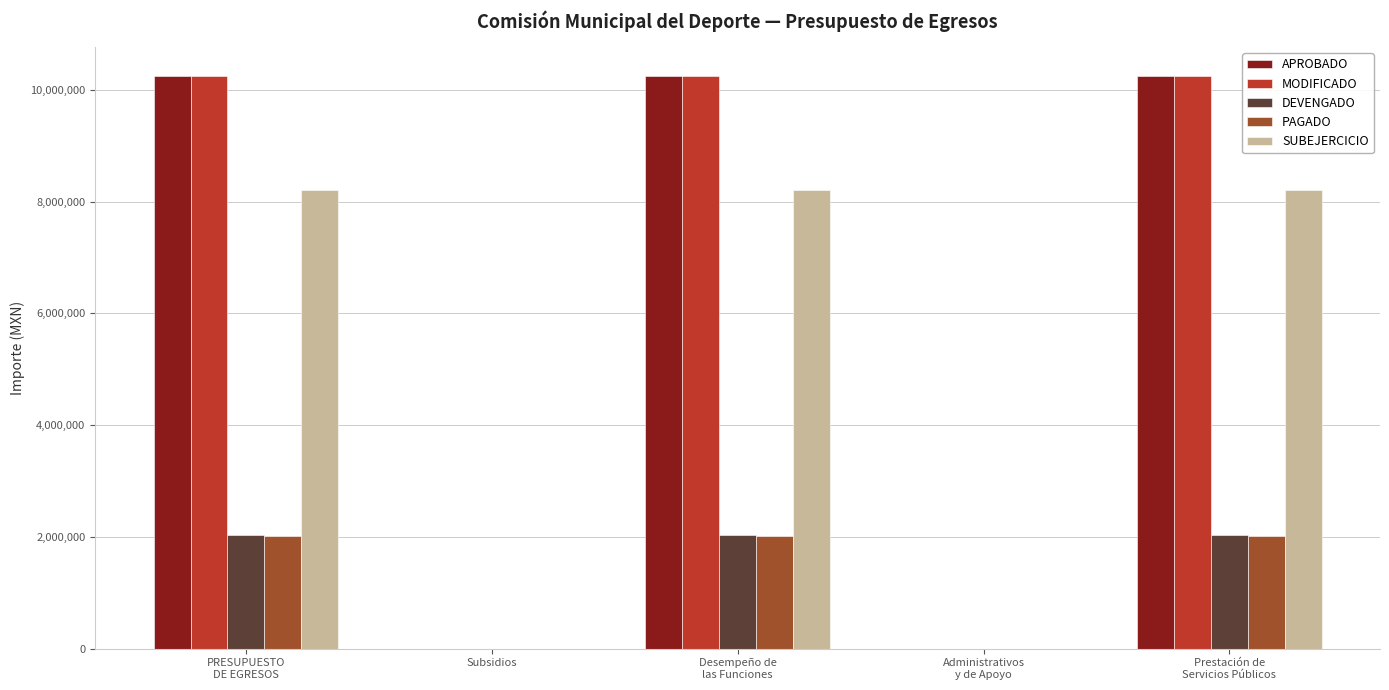

What is the maximum value shown in the chart?

10253793.3